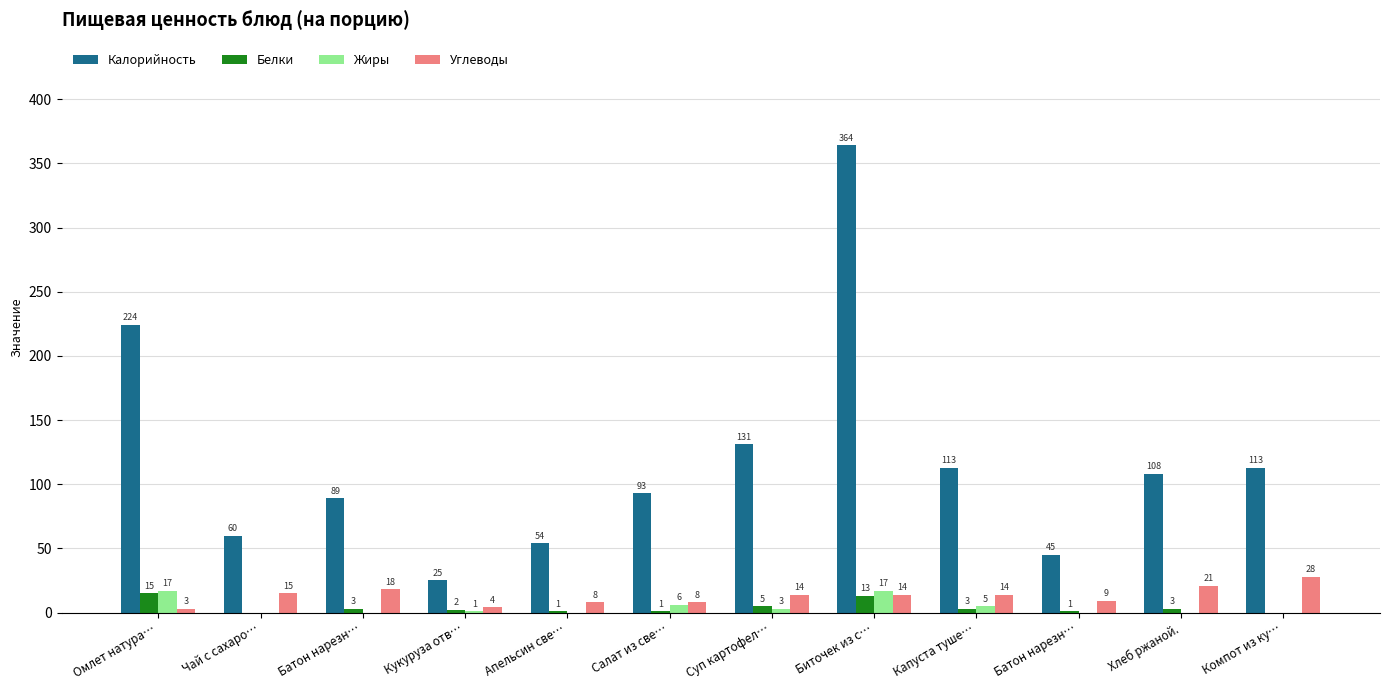

How many values in Белки are above zero?

10